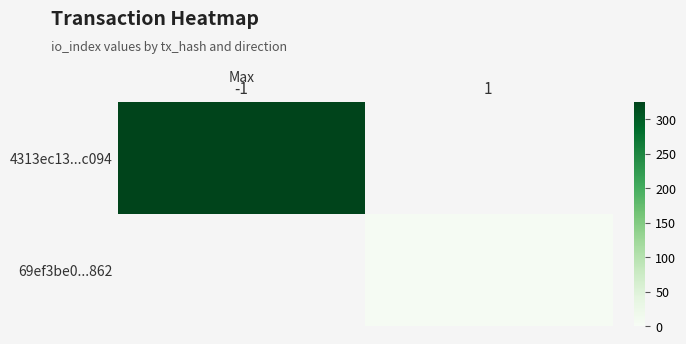

Which series has the widest spread of values?

4313ec13...c094